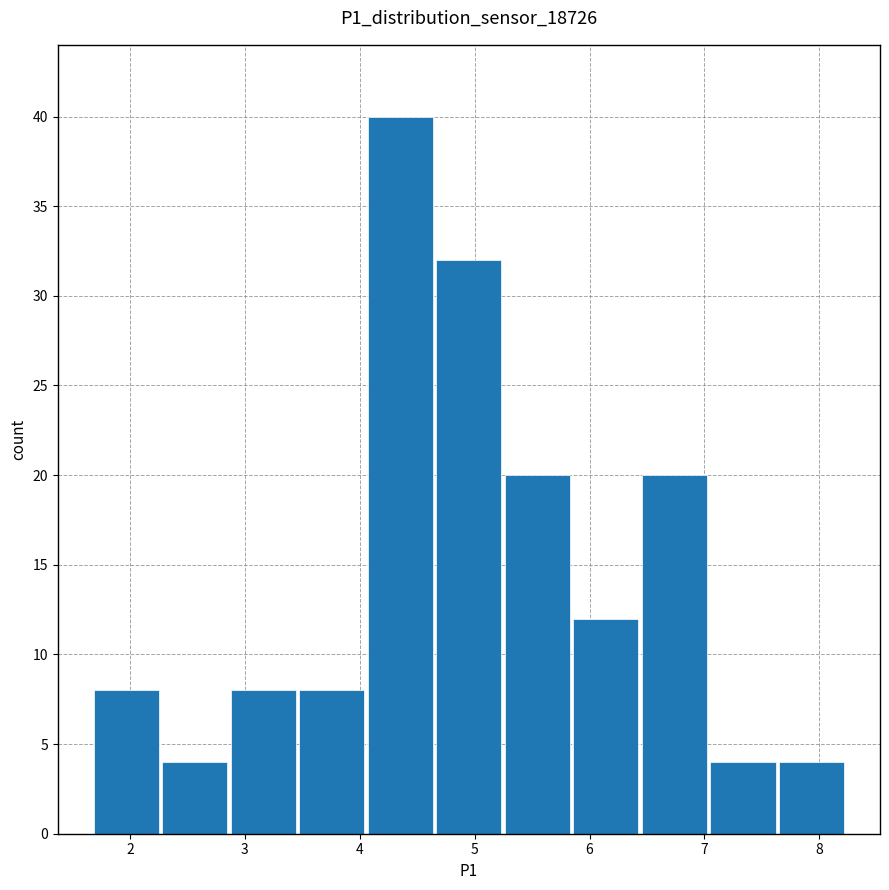

Over which range of the x-axis is the bar tallest?

4.1 to 4.7